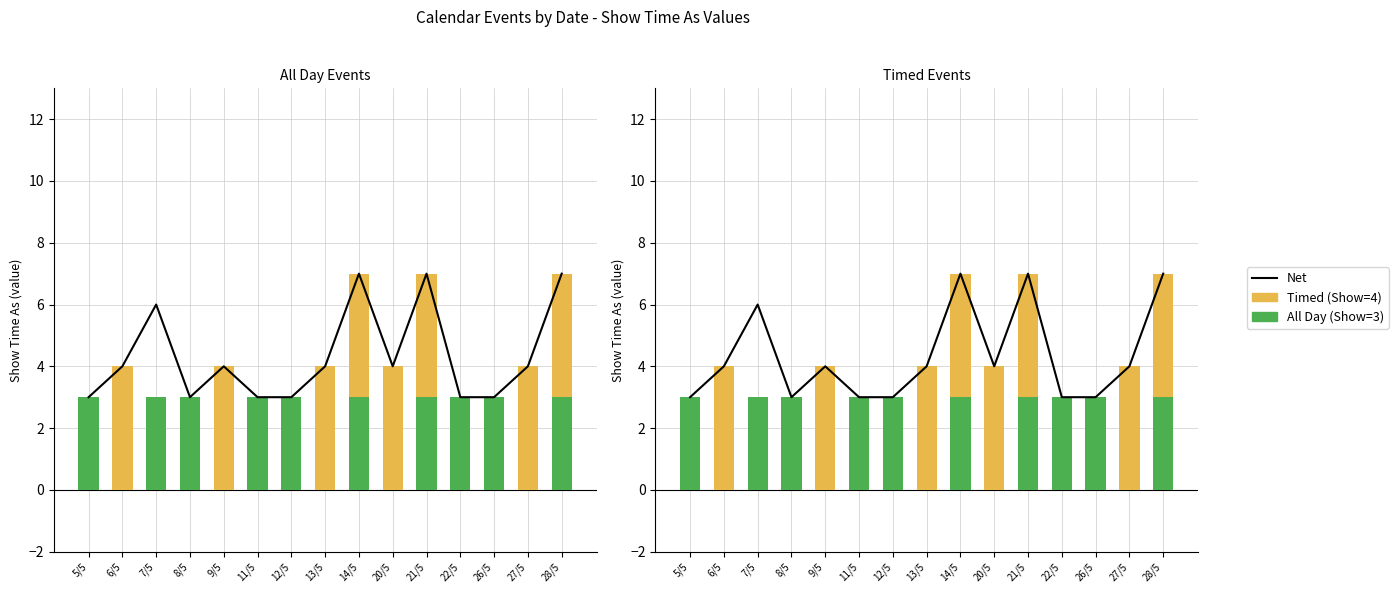

What is the average value of the Net series?

4